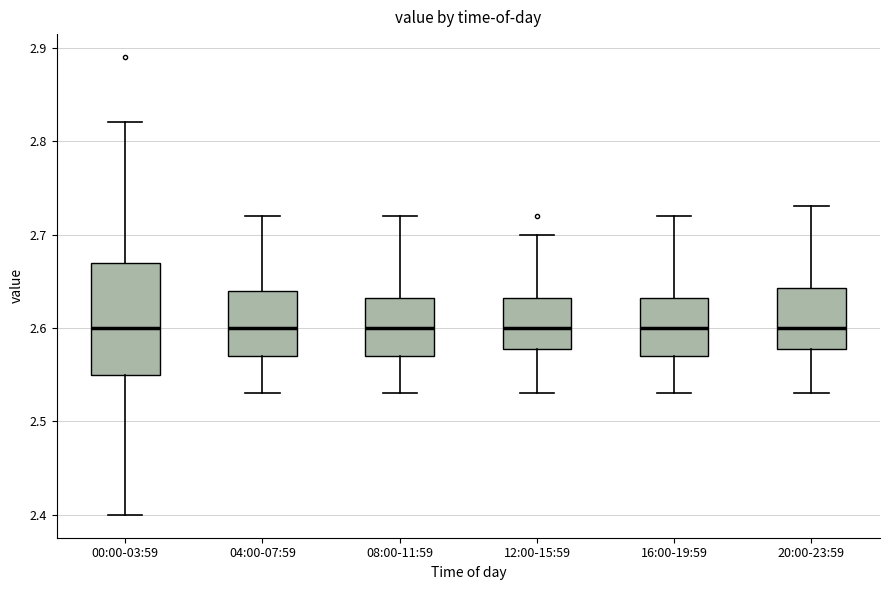

Where is the lower edge of the box for 04:00-07:59 on the y-axis? The values are not printed on the chart, so give them approximately, as read against the axis.

2.57